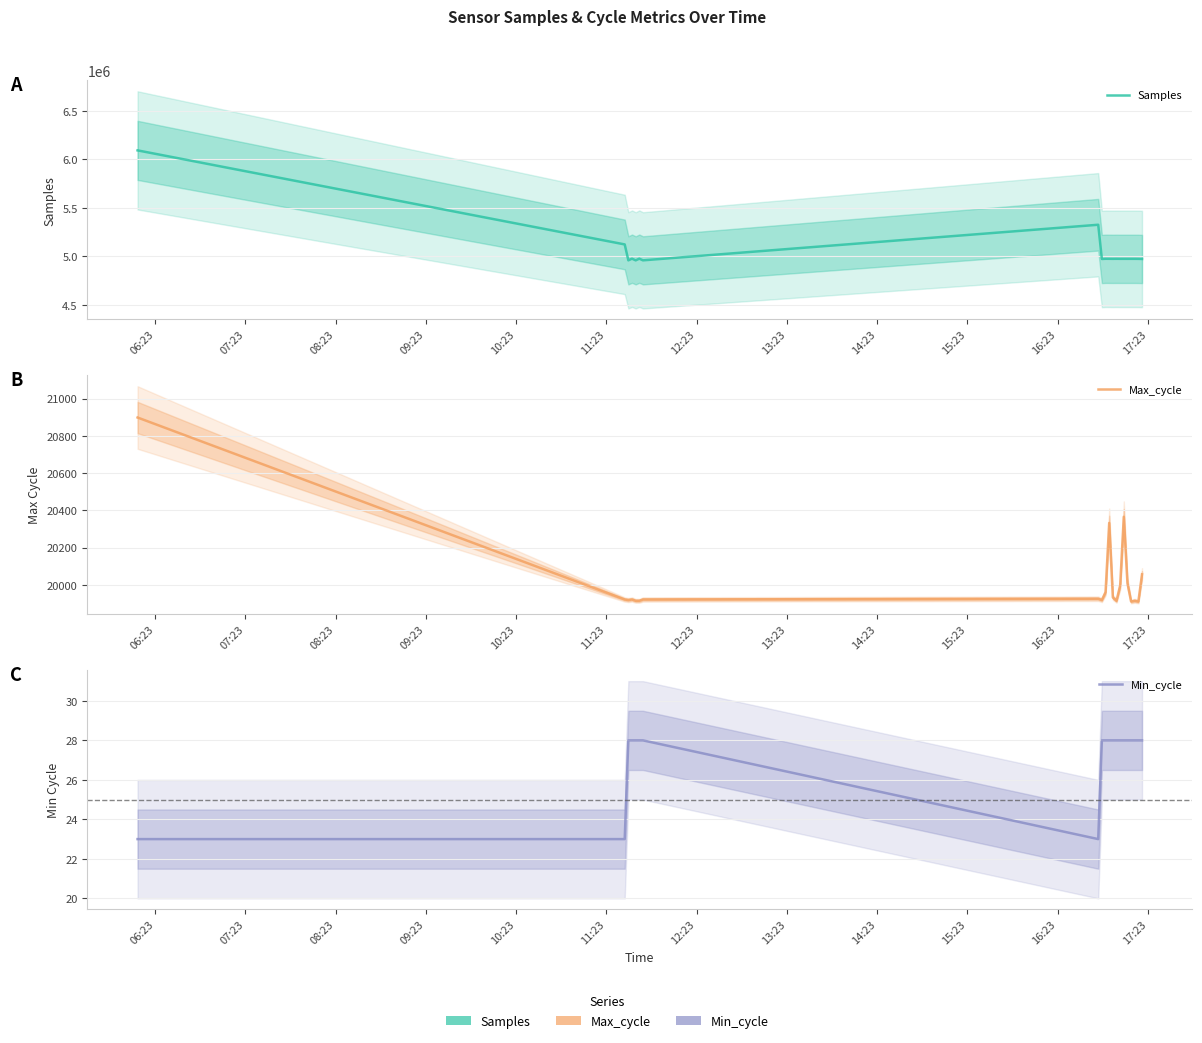

True or false: Min_cycle and Max_cycle cross at least once.

False